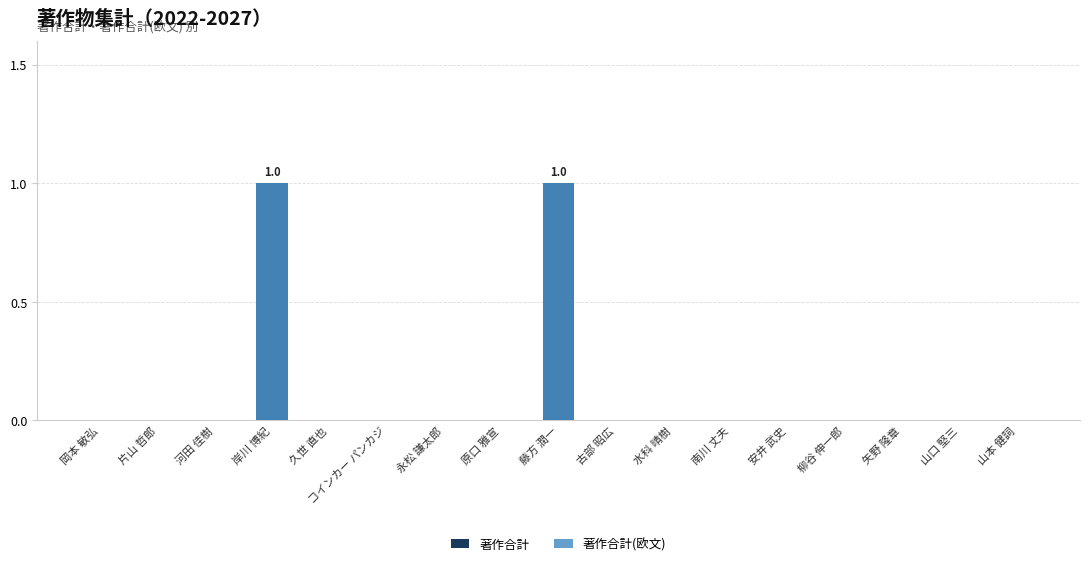

Reading left to right, transcribe all the data shown in this chart.

著作合計: 0	0	0	1	0	0	0	0	1	0	0	0	0	0	0	0	0
著作合計(欧文): 0	0	0	1	0	0	0	0	1	0	0	0	0	0	0	0	0